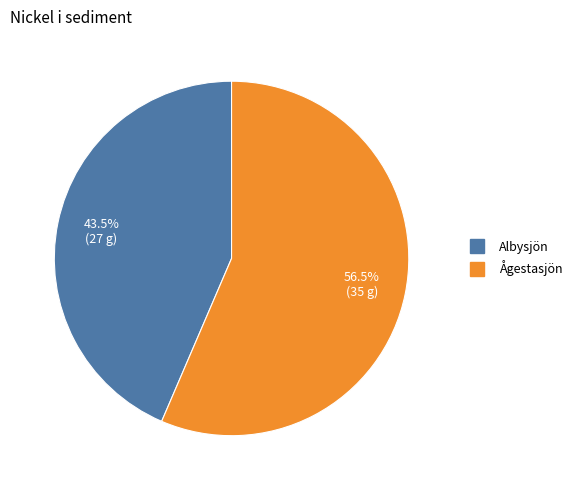

Is there any slice that represents more than half of the pie?

Yes